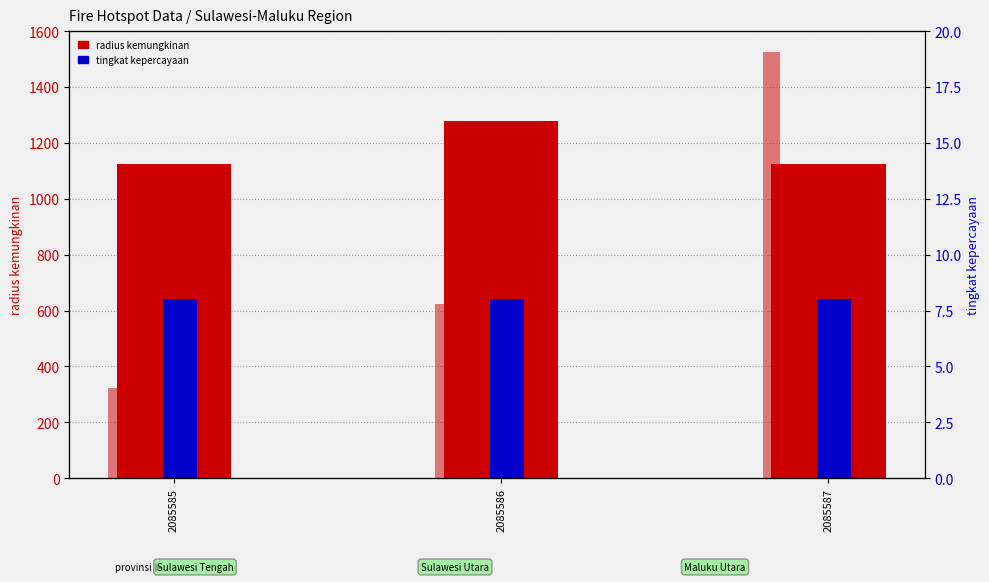

Does the chart contain stacked bars?

No